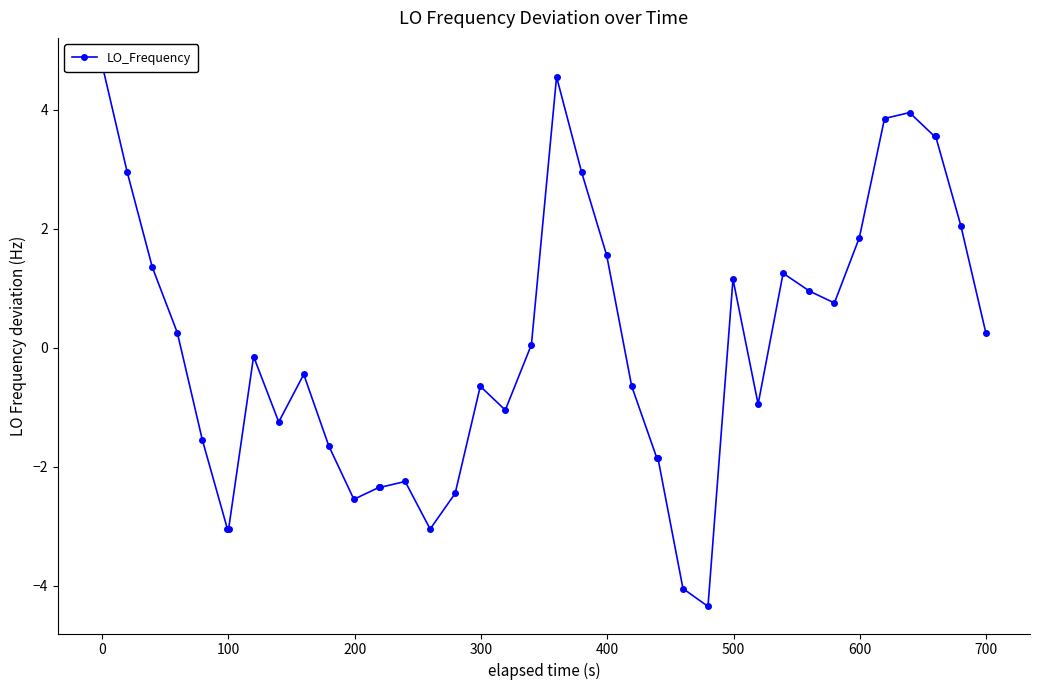

How many points are higher than both their immediate neighbors (excluding endpoints)?

8